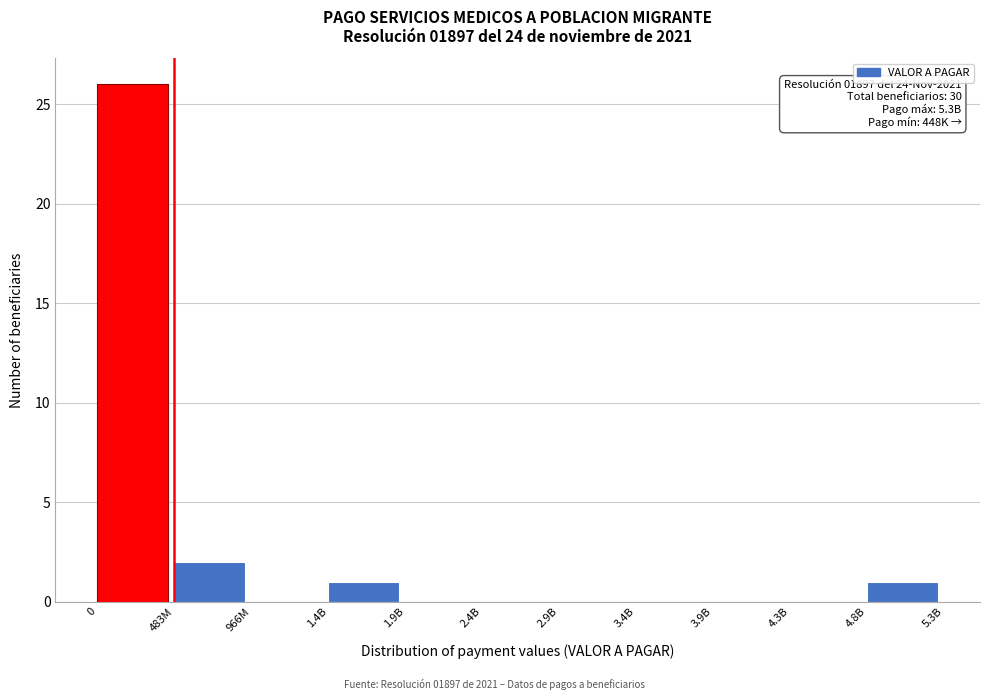

Reading right to left, what are all the values shown in this chart?

4.8B=1	4.3B=0	3.9B=0	3.4B=0	2.9B=0	2.4B=0	1.9B=0	1.4B=1	966M=0	483M=2	0=26